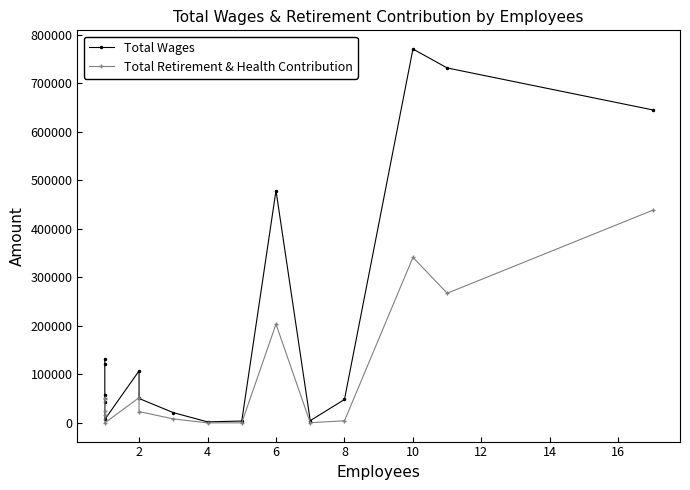

What is the sum of all Total Wages values?

3225982